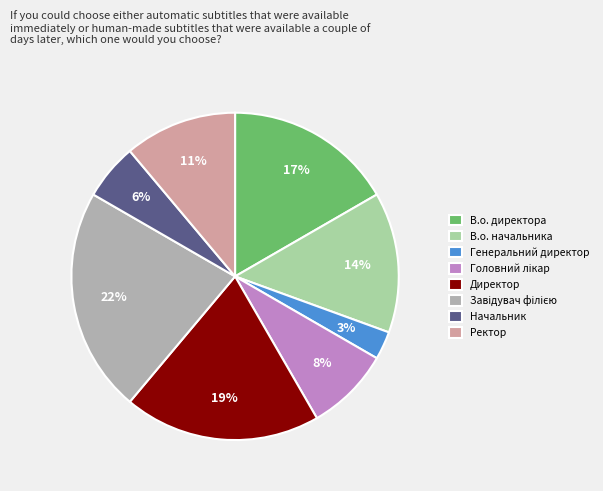

To the nearest percent, what portion does В.о. начальника represent?

14%